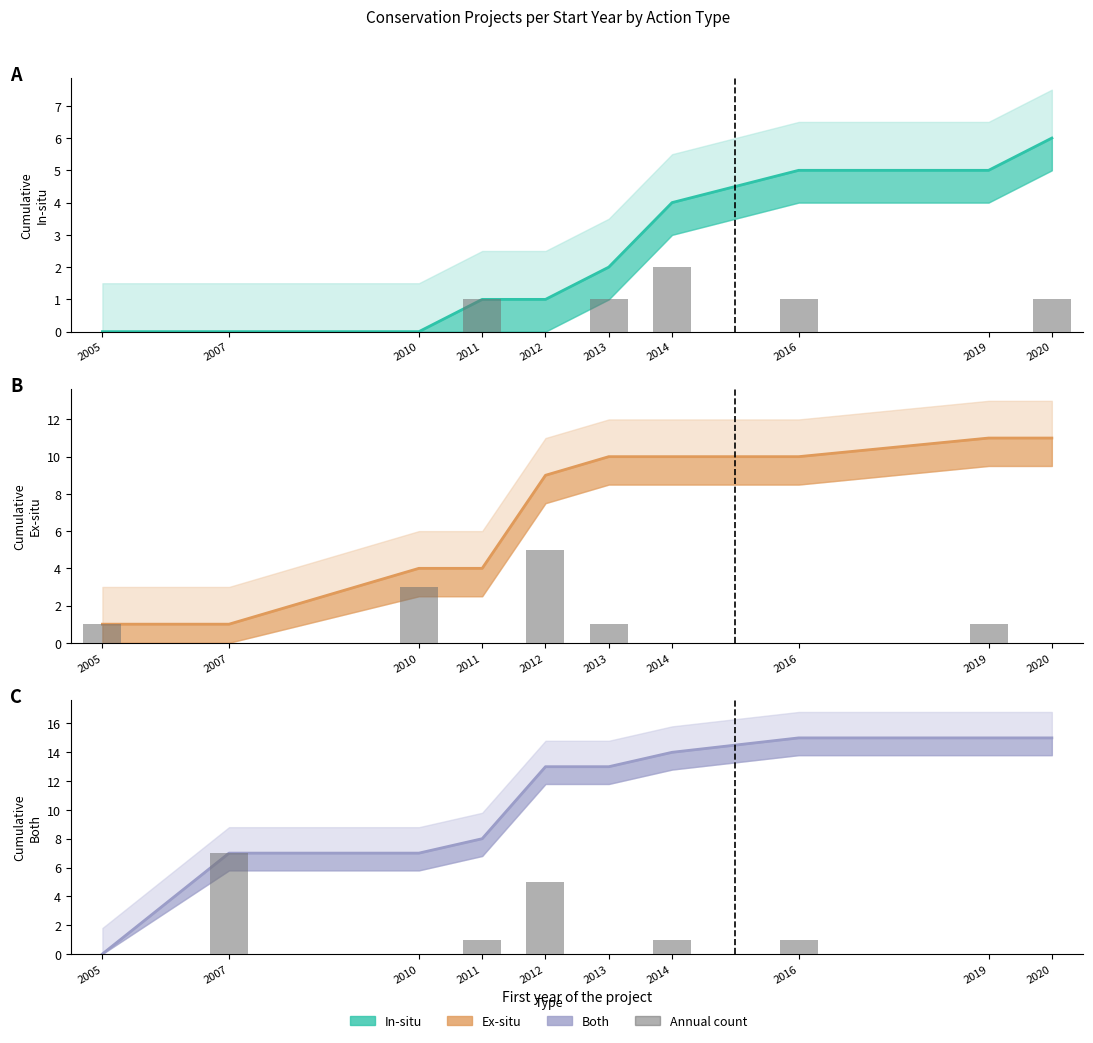

What is the difference between the highest and lowest values at 2019?

15